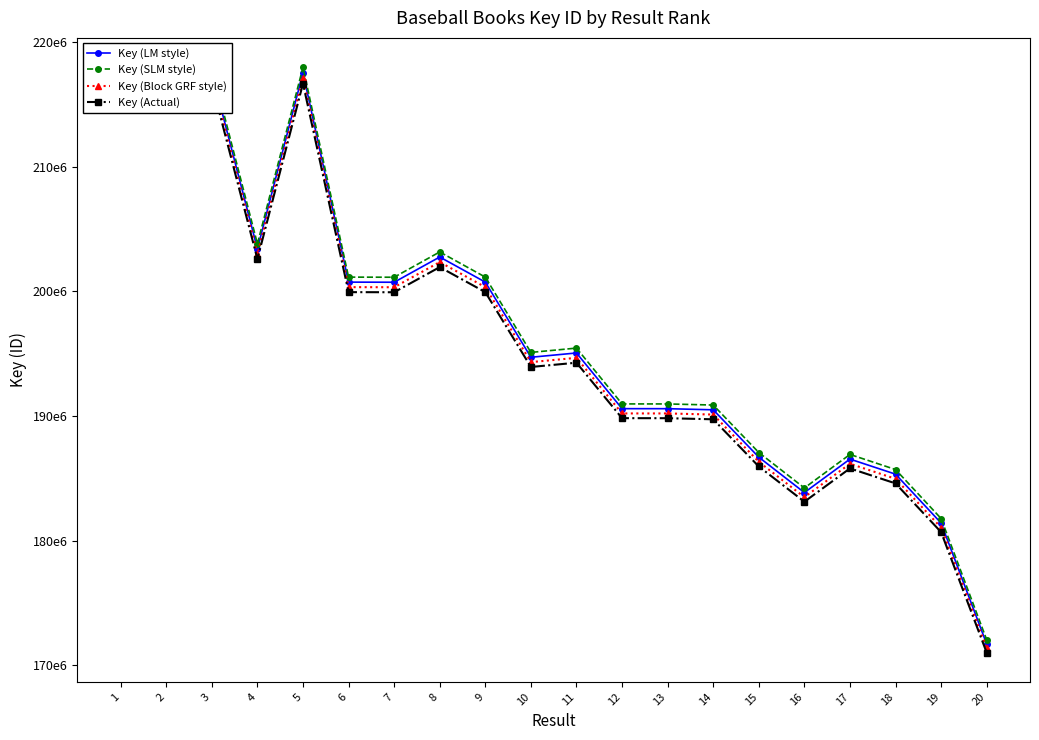

True or false: Key (Actual) and Key (SLM style) cross at least once.

False